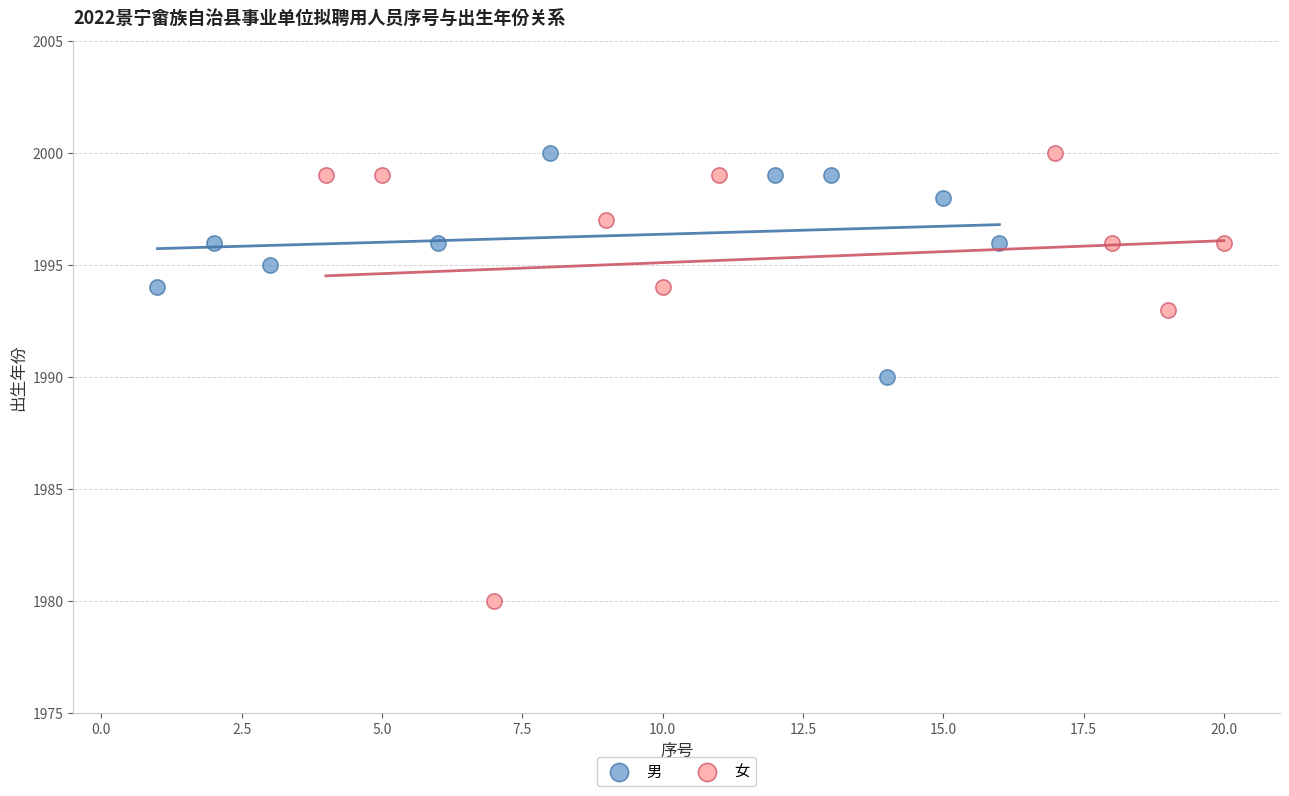

Which series reaches the minimum Y coordinate?

女